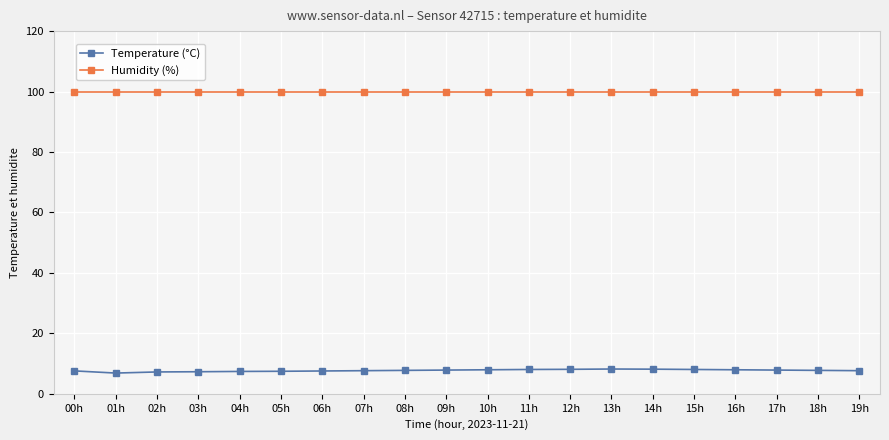

What is the greatest value displayed?

99.9